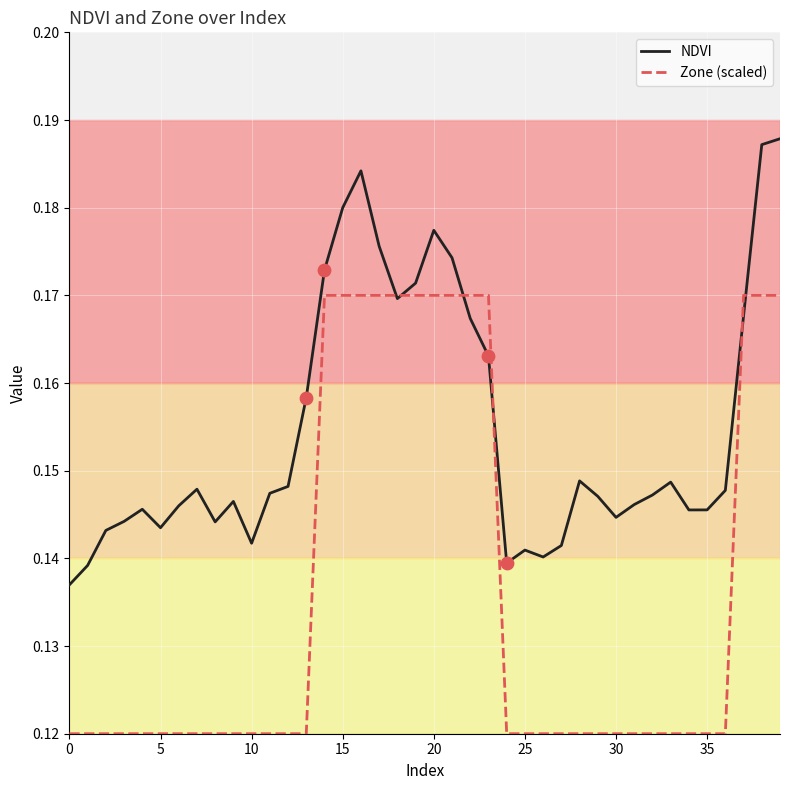

Which series has the largest total across all categories?

NDVI